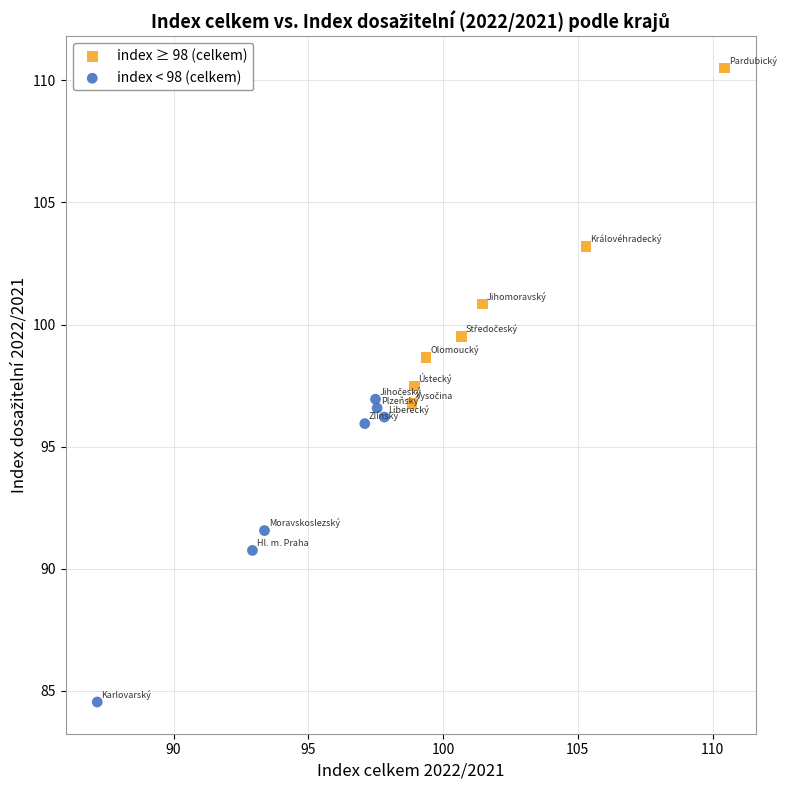

Which series reaches the maximum Y coordinate?

index ≥ 98 (celkem)